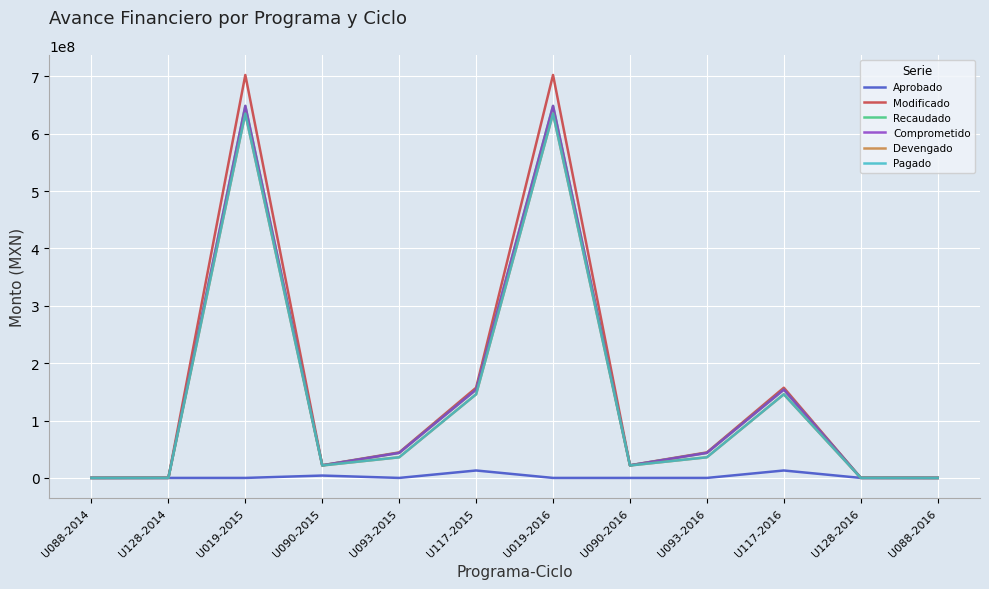

List the labels in order of Modificado value, largest first.

U019-2015, U019-2016, U117-2015, U117-2016, U093-2015, U093-2016, U090-2015, U090-2016, U128-2014, U128-2016, U088-2014, U088-2016